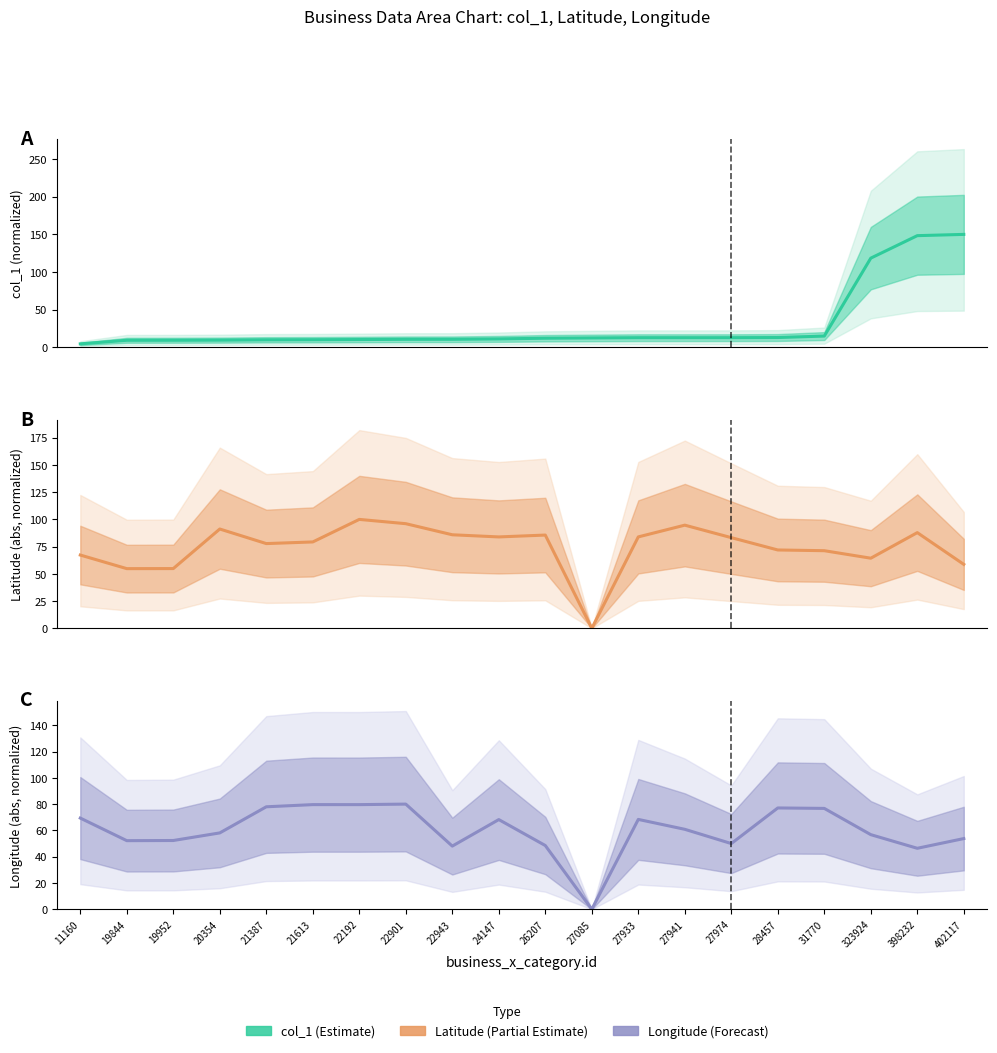

Which series has the largest range (max minus min)?

col_1 Estimate